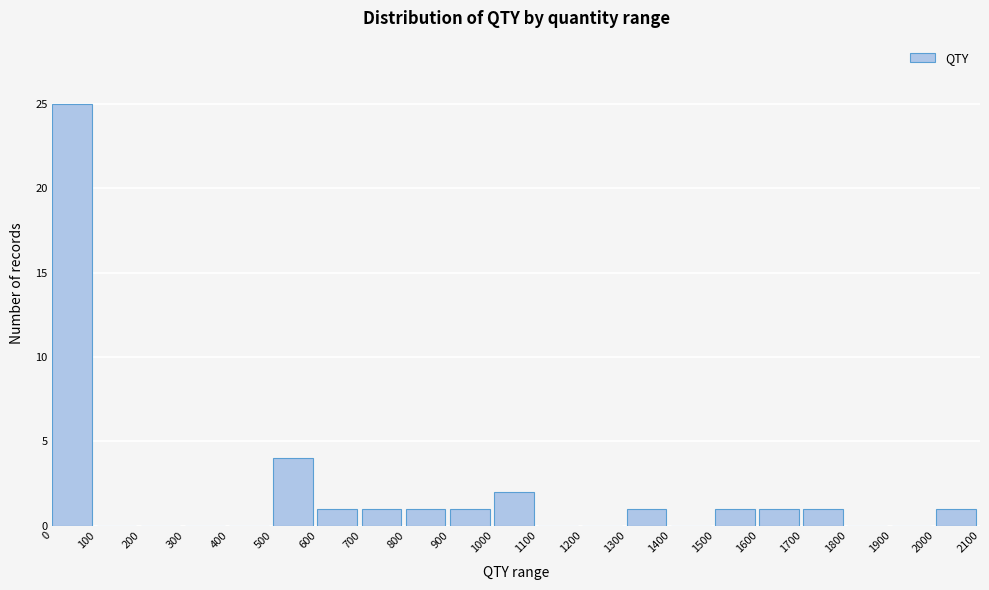

Over which range of the x-axis is the bar tallest?

0 to 100